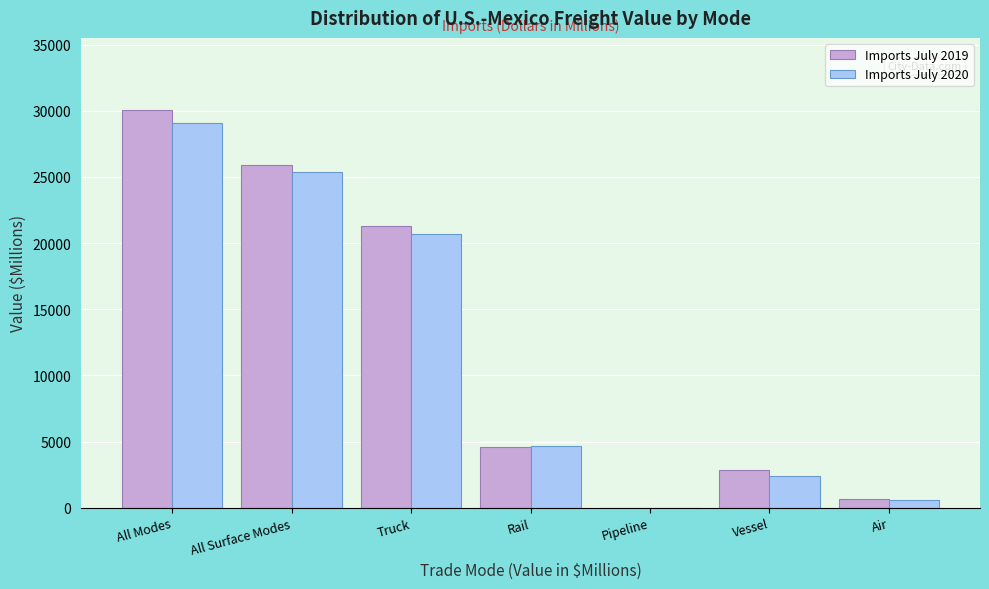

Which series changed the most between Truck and Vessel?

Imports July 2019